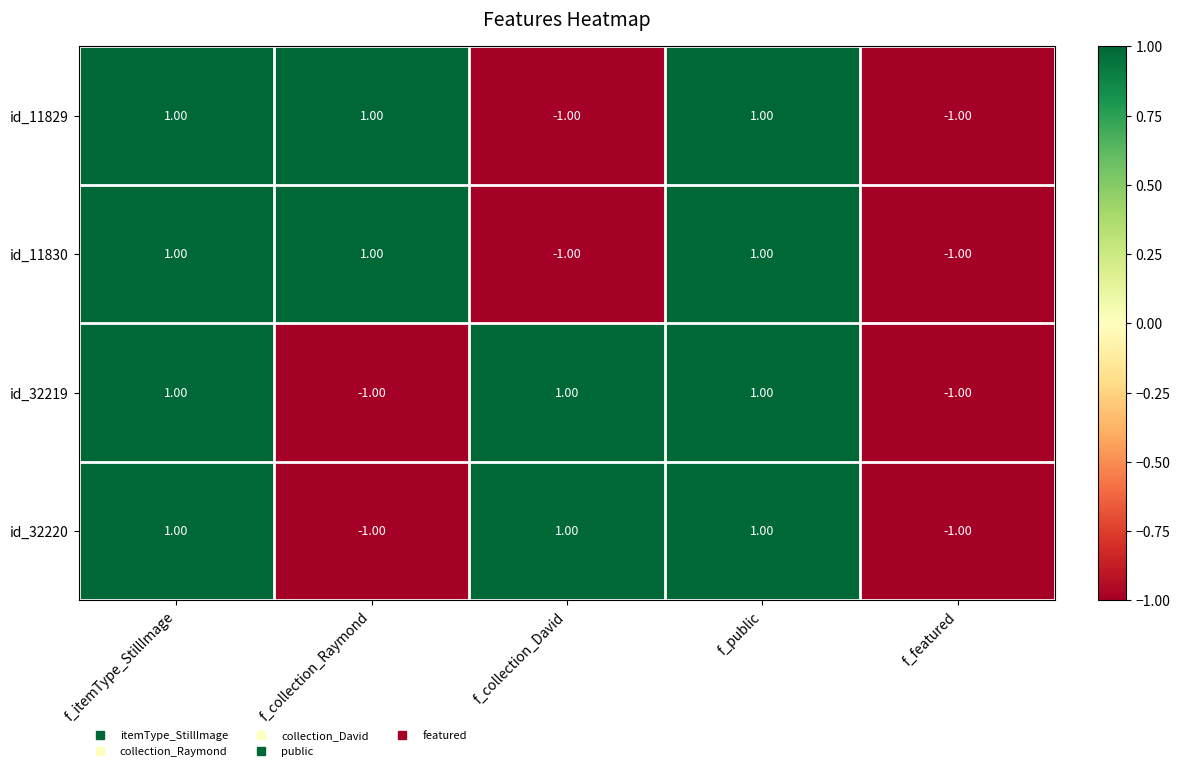

At how many categories does at least one series exceed 0?

4